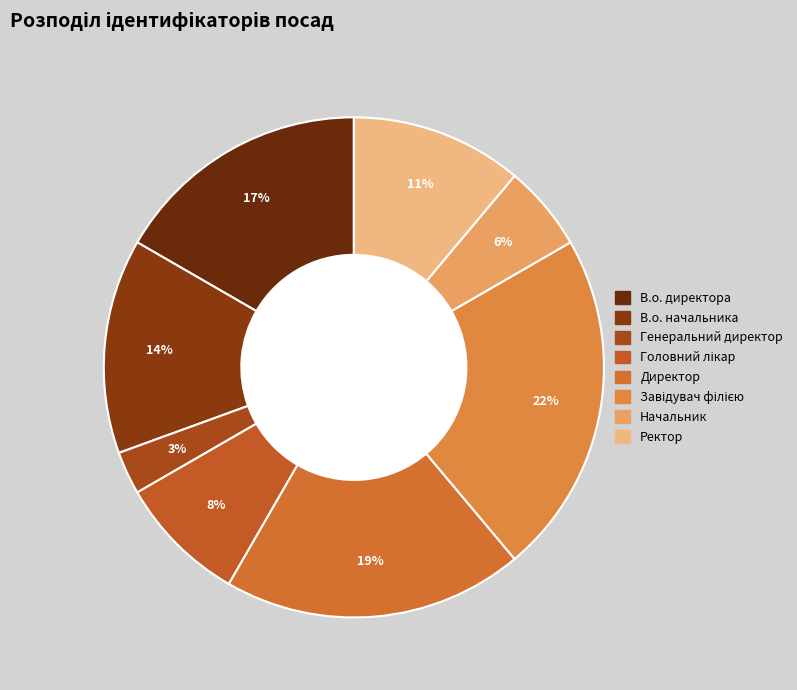

Is Начальник the majority of the pie?

No